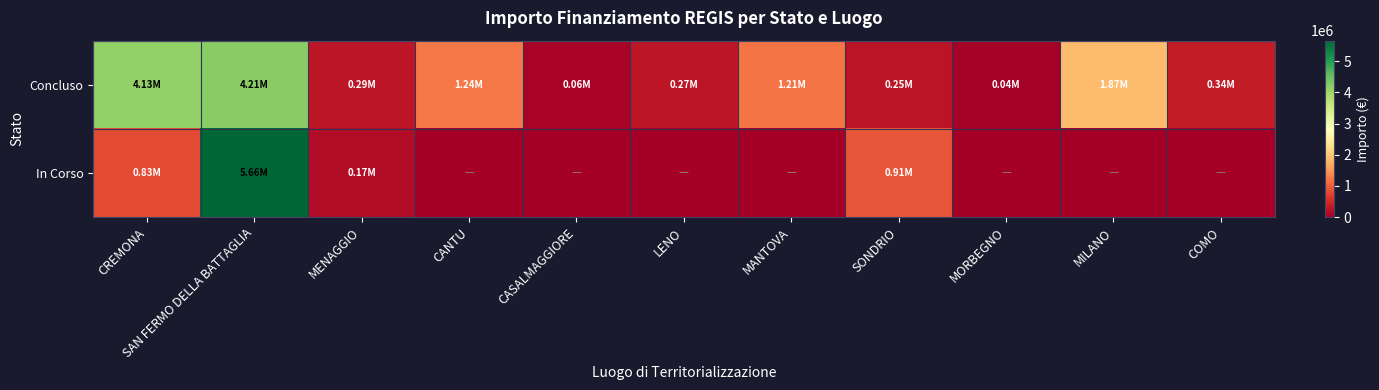

Which series changed the most between MANTOVA and SONDRIO?

Concluso